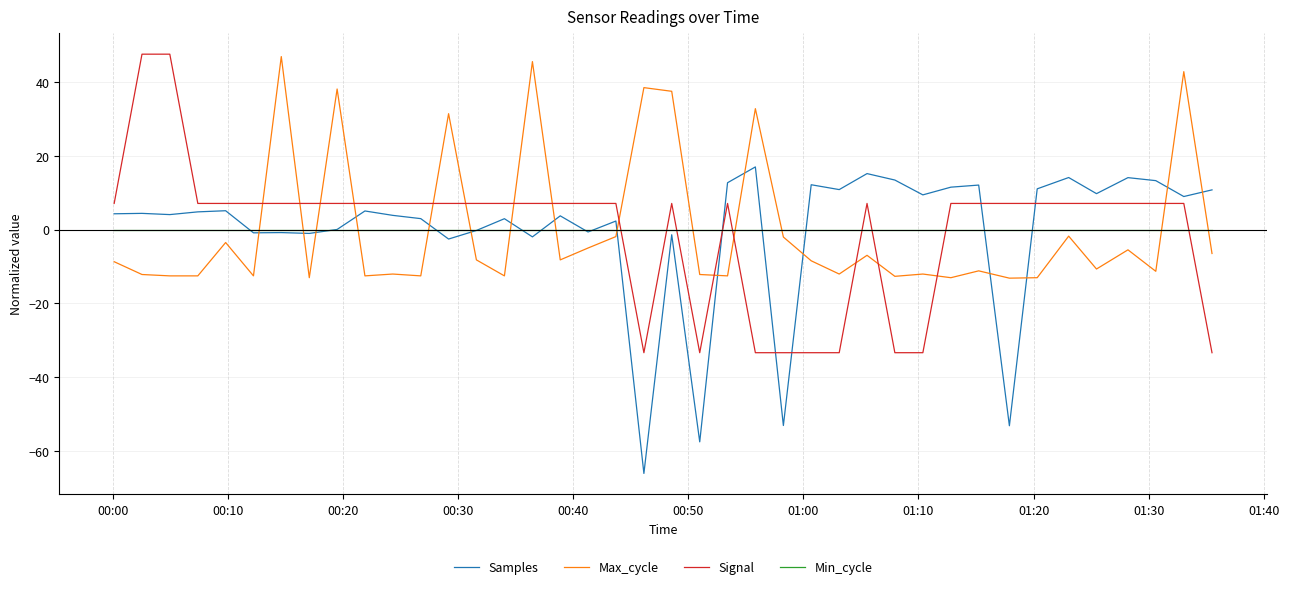

Which series ends up on top after the final intersection of Signal and Max_cycle?

Max_cycle